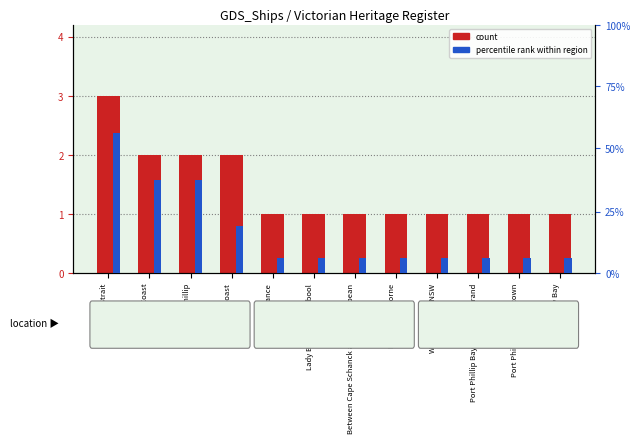

Rank the categories by percentile rank value from lowest to highest.

Lakes Entrance, Lady Bay, Warrnambool, Between Cape Schanck and Point Nepean, Louttit Bay, Lorne, Williams River NSW, Port Phillip Bay, Point Gellibrand, Port Phillip, Williamstown, Lady Bay, West Coast, East Coast, Port Phillip, Bass Strait